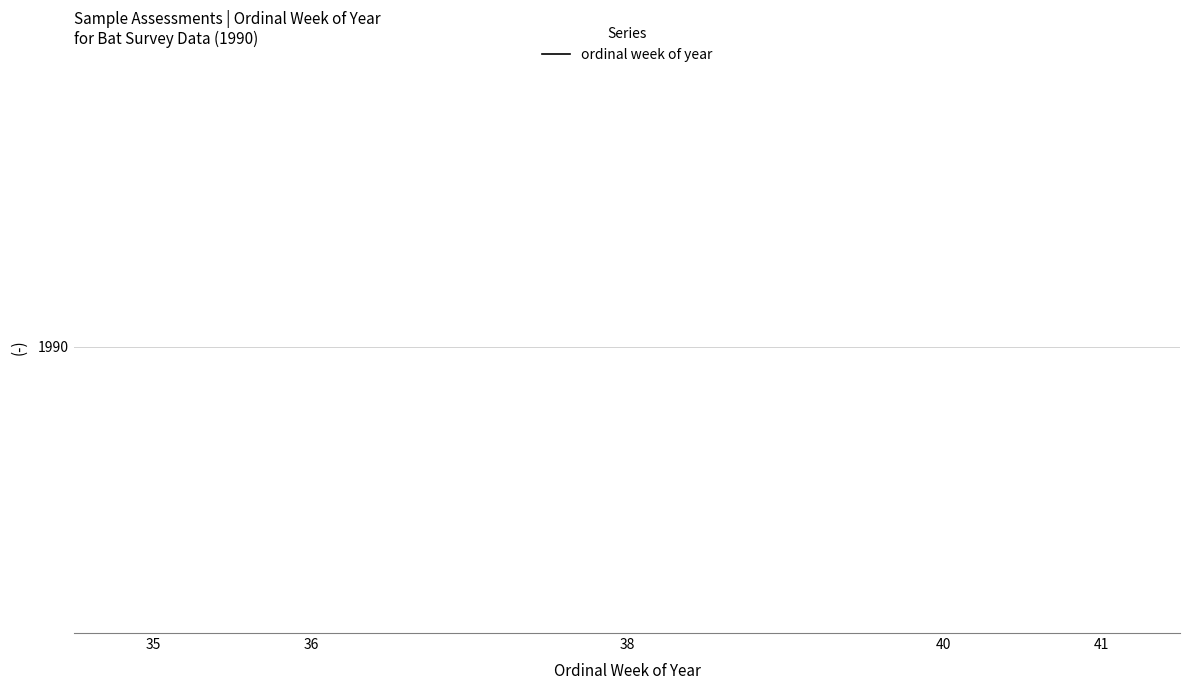

Between 36 and 40, which is larger?

40